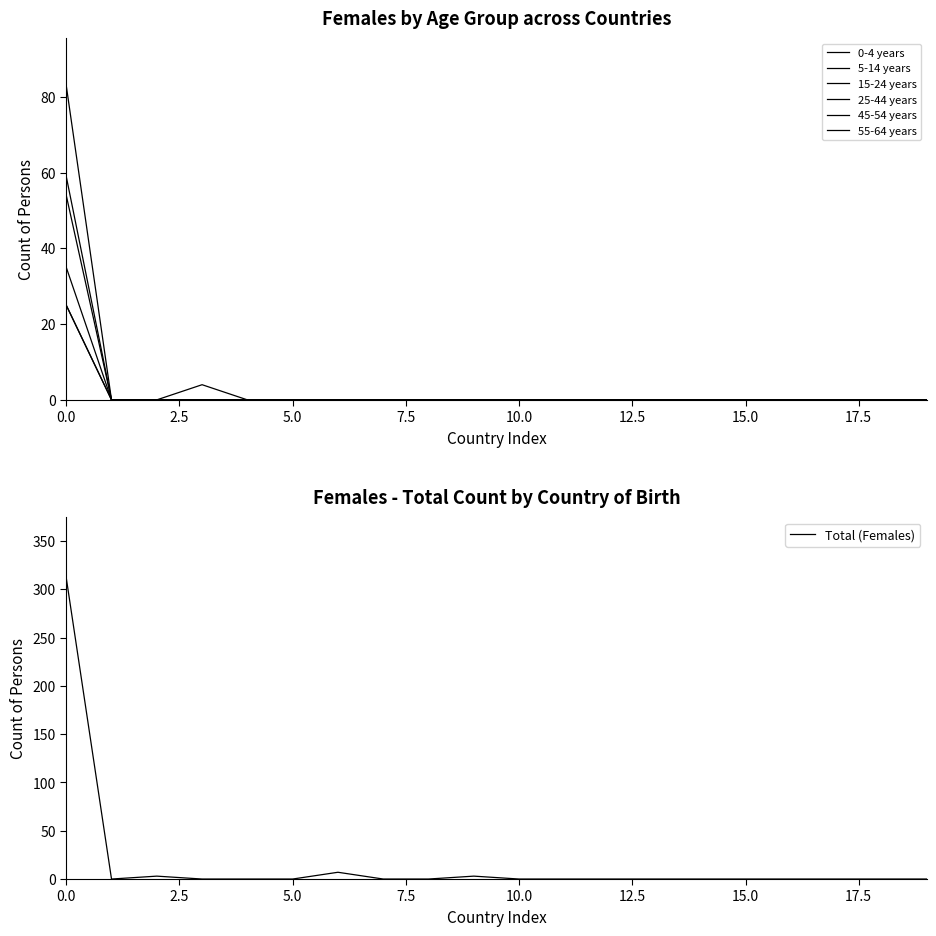

What is the highest value of the Total (Females) series?

312